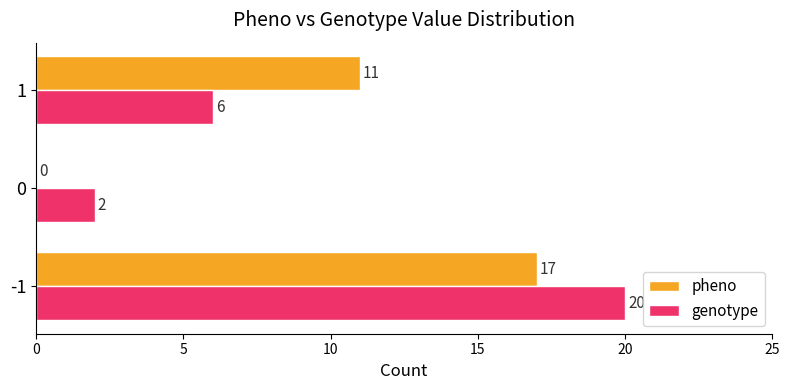

The genotype series shows 2 at 0. True or false?

True